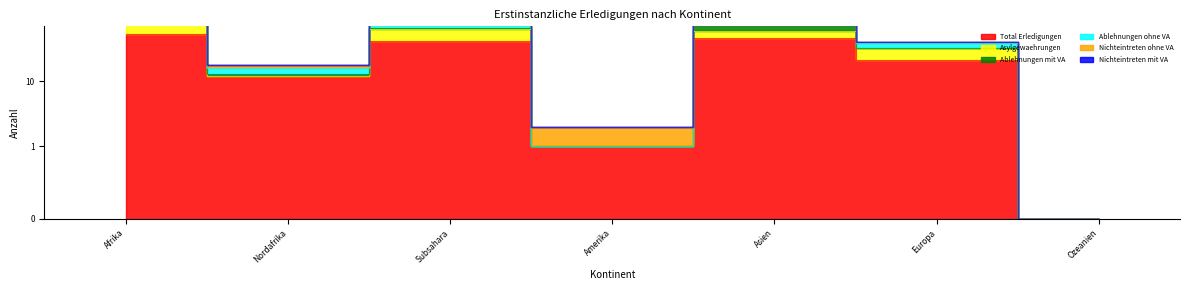

Reading left to right, list all the values displayed in this chart.

Total Erledigungen: 53	12	41	1	47	21	0
Asylgewaehrungen: 22	0	22	0	12	11	0
Ablehnungen mit VA: 4	1	3	0	23	1	0
Ablehnungen ohne VA: 10	3	7	0	3	6	0
Nichteintreten ohne VA: 5	2	3	1	2	1	0
Nichteintreten mit VA: 0	0	0	0	0	0	0